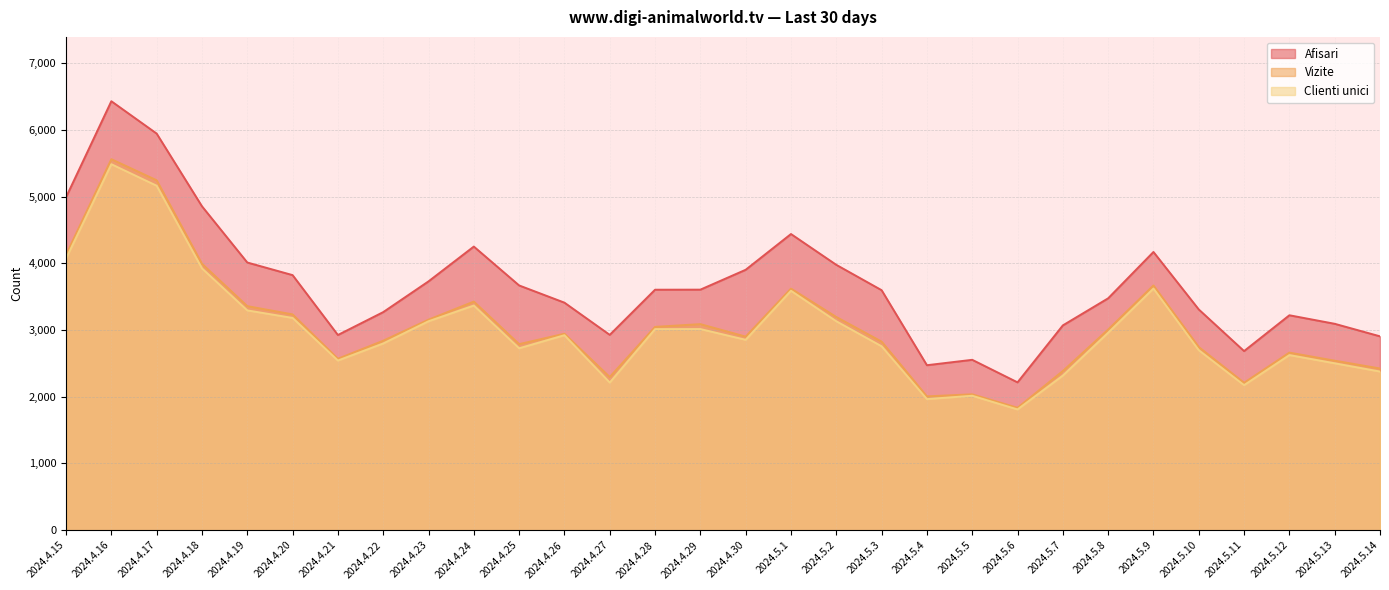

What is the spread (max minus min) of values at 2024.4.25?

942